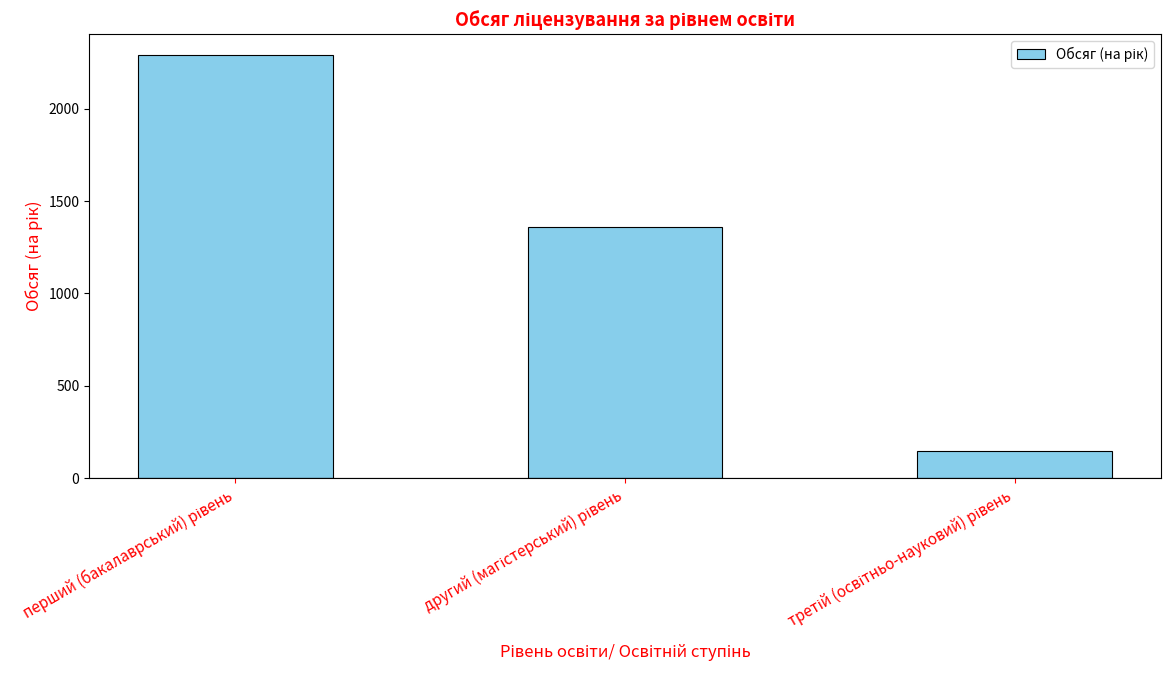

What is the smallest value displayed?

148